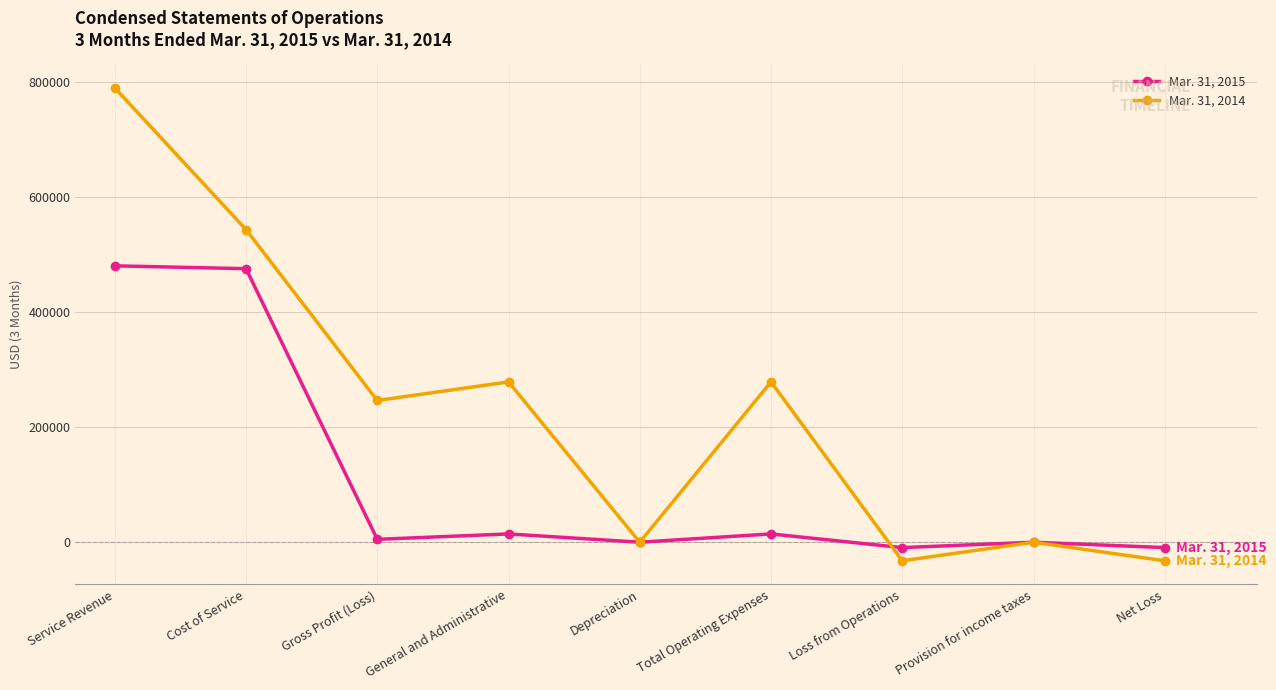

What is the lowest value of the Mar. 31, 2014 series?

-32284